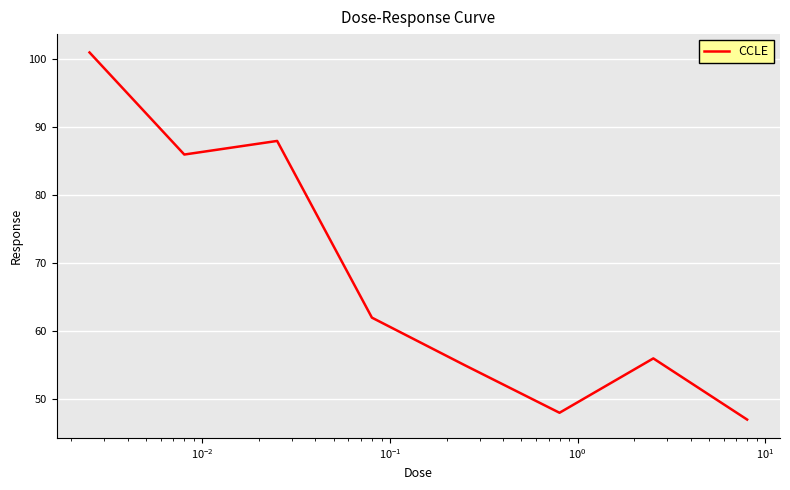

How many interior local valleys (lower than both neighbors) does the data have?

2